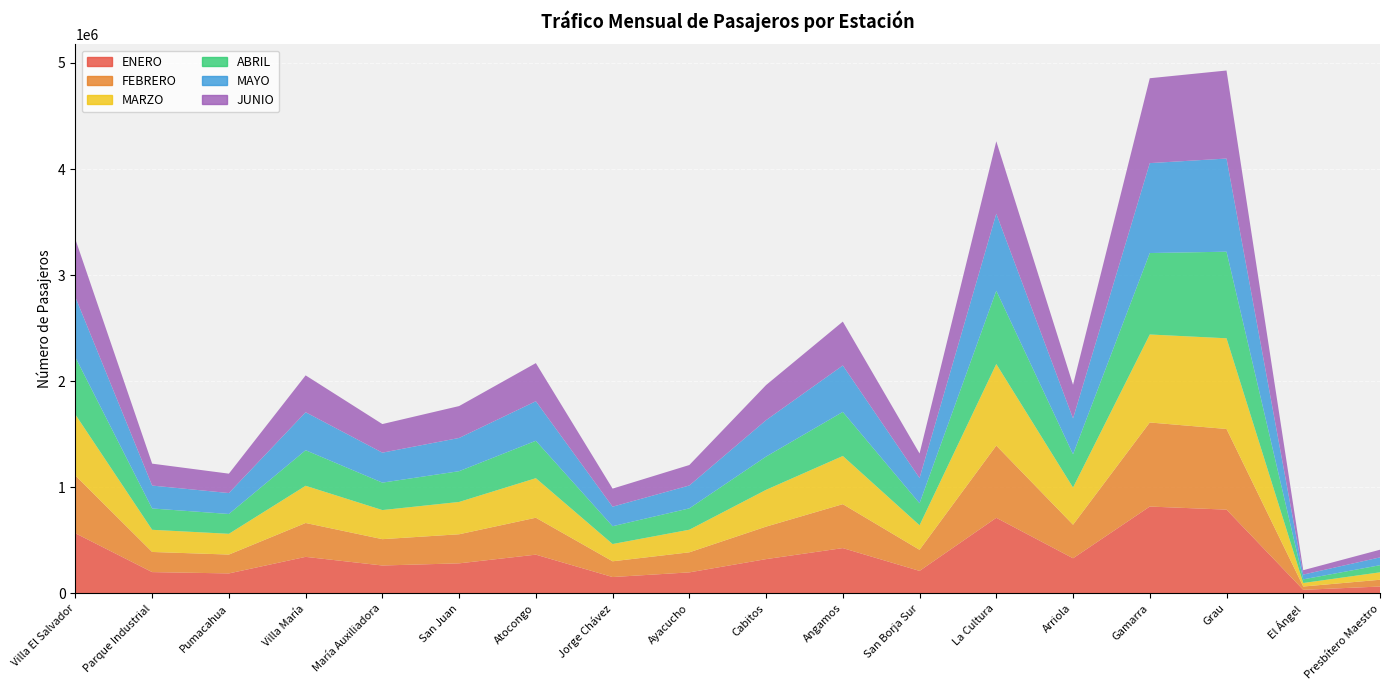

Reading left to right, transcribe all the data shown in this chart.

ENERO: Villa El Salvador=567195	Parque Industrial=201372	Pumacahua=188962	Villa María=345038	María Auxiliadora=263671	San Juan=283909	Atocongo=365823	Jorge Chávez=154848	Ayacucho=198804	Cabitos=323734	Angamos=427635	San Borja Sur=212626	La Cultura=713102	Arriola=331712	Gamarra=819198	Grau=790139	El Ángel=34254	Presbítero Maestro=65423
FEBRERO: Villa El Salvador=543801	Parque Industrial=189786	Pumacahua=177624	Villa María=319183	María Auxiliadora=248097	San Juan=273925	Atocongo=347892	Jorge Chávez=148315	Ayacucho=188945	Cabitos=306237	Angamos=413992	San Borja Sur=198669	La Cultura=680433	Arriola=316093	Gamarra=792272	Grau=760050	El Ángel=31155	Presbítero Maestro=63738
MARZO: Villa El Salvador=575237	Parque Industrial=209039	Pumacahua=195732	Villa María=350745	María Auxiliadora=274231	San Juan=304716	Atocongo=372801	Jorge Chávez=162713	Ayacucho=213083	Cabitos=346763	Angamos=454135	San Borja Sur=231611	La Cultura=769019	Arriola=350716	Gamarra=829405	Grau=854818	El Ángel=33240	Presbítero Maestro=70142
ABRIL: Villa El Salvador=539013	Parque Industrial=200837	Pumacahua=186822	Villa María=335050	María Auxiliadora=258625	San Juan=289859	Atocongo=352634	Jorge Chávez=167932	Ayacucho=201203	Cabitos=313307	Angamos=415367	San Borja Sur=207183	La Cultura=690688	Arriola=313537	Gamarra=767602	Grau=816028	El Ángel=34452	Presbítero Maestro=67053
MAYO: Villa El Salvador=566818	Parque Industrial=215914	Pumacahua=197303	Villa María=358063	María Auxiliadora=282449	San Juan=313164	Atocongo=372577	Jorge Chávez=183979	Ayacucho=215634	Cabitos=343326	Angamos=437680	San Borja Sur=238121	La Cultura=725979	Arriola=337676	Gamarra=847442	Grau=877983	El Ángel=45004	Presbítero Maestro=73747
JUNIO: Villa El Salvador=545294	Parque Industrial=206555	Pumacahua=182729	Villa María=347364	María Auxiliadora=269458	San Juan=300591	Atocongo=359372	Jorge Chávez=170357	Ayacucho=192917	Cabitos=330805	Angamos=413480	San Borja Sur=231166	La Cultura=682576	Arriola=316805	Gamarra=799936	Grau=829733	El Ángel=41285	Presbítero Maestro=72120